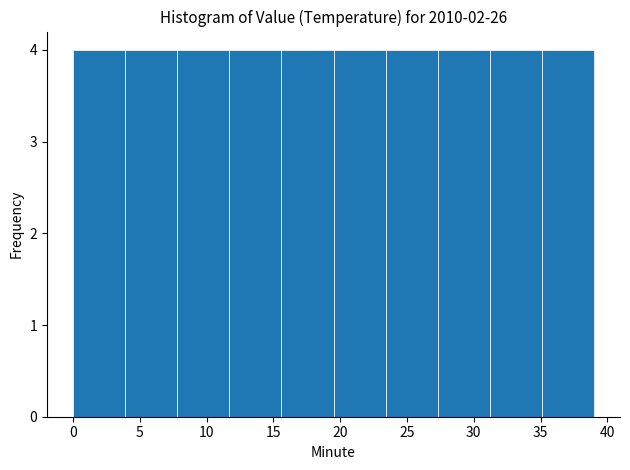

Reading left to right, list every bar in this chart as the range it spans on the x-axis followed by its height. Neither the bar edges nor the heights are printed on the chart, so give them approximately, as read against the axes.

0.0 to 3.9: 4
3.9 to 7.8: 4
7.8 to 11.7: 4
11.7 to 15.6: 4
15.6 to 19.5: 4
19.5 to 23.4: 4
23.4 to 27.3: 4
27.3 to 31.2: 4
31.2 to 35.1: 4
35.1 to 39.0: 4